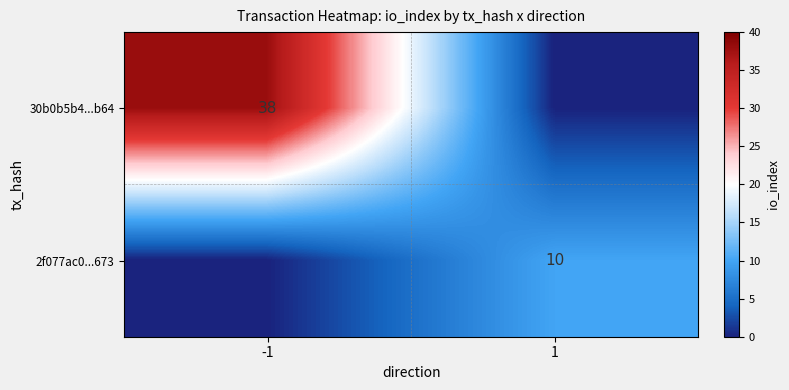

Is it true that 30b0b5b4...b64 equals 61 at -1?

False